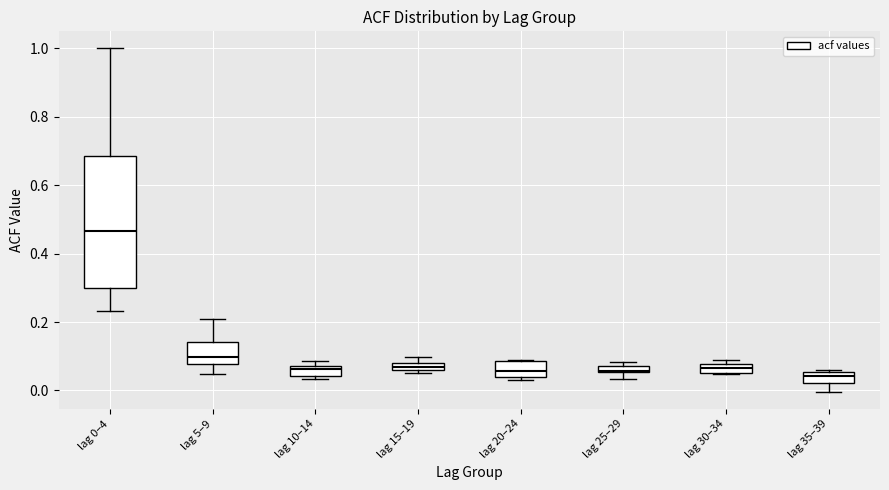

Where is the upper edge of the box for lag 5–9 on the y-axis? The values are not printed on the chart, so give them approximately, as read against the axis.

0.14